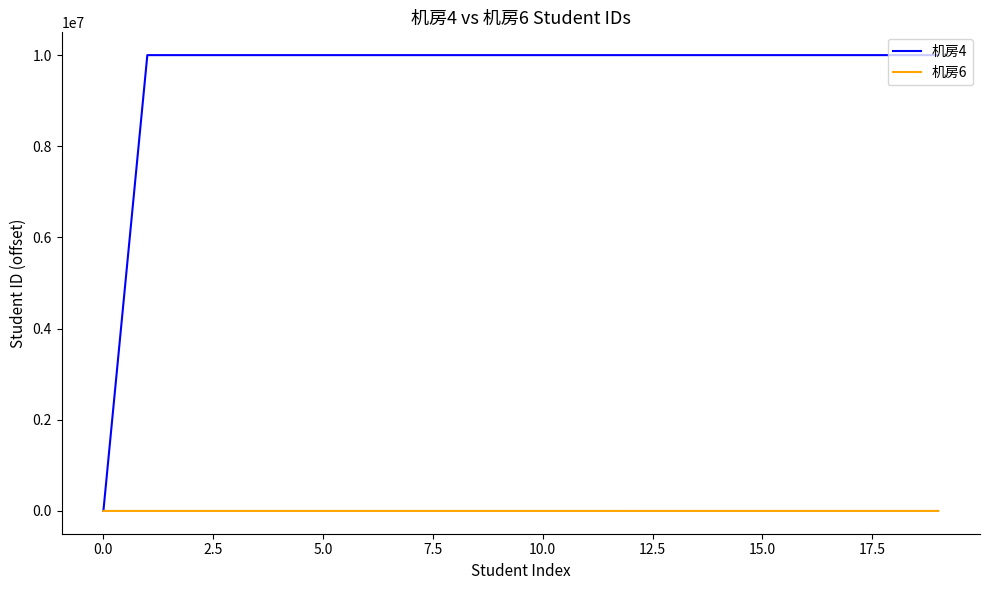

Rank the series by their average value, from lowest to highest.

机房6, 机房4